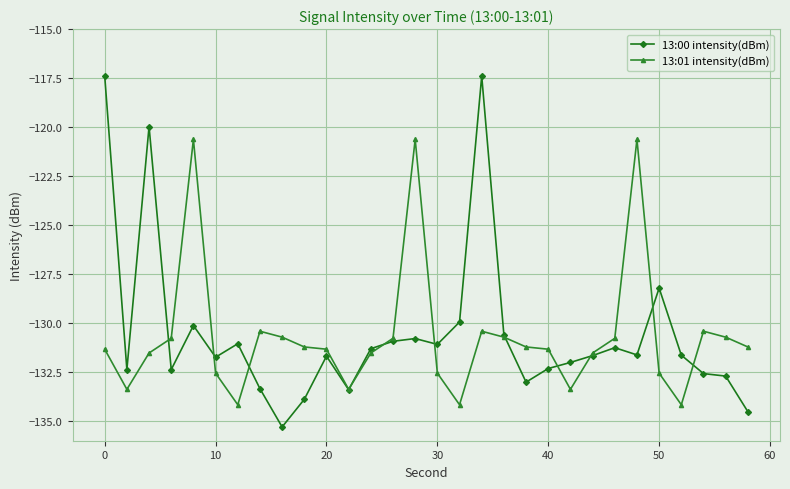

What is the smallest value displayed?

-135.3